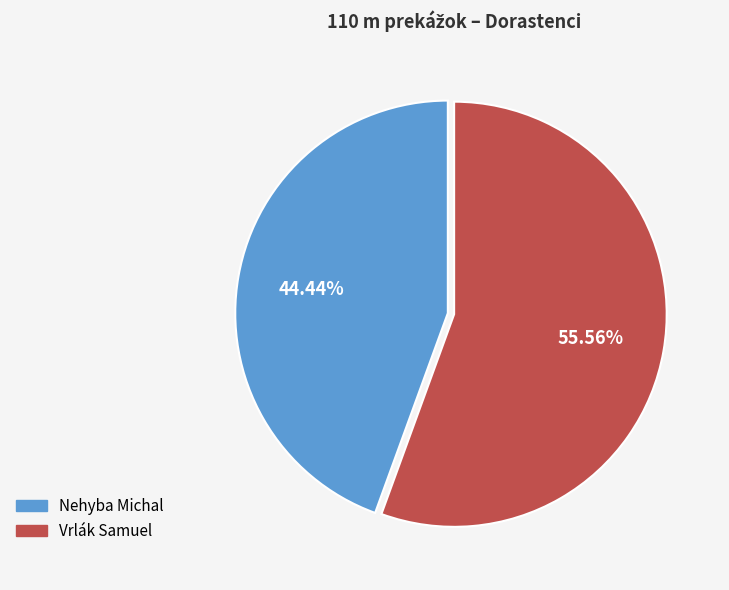

Which slice is the largest?

Vrlák Samuel